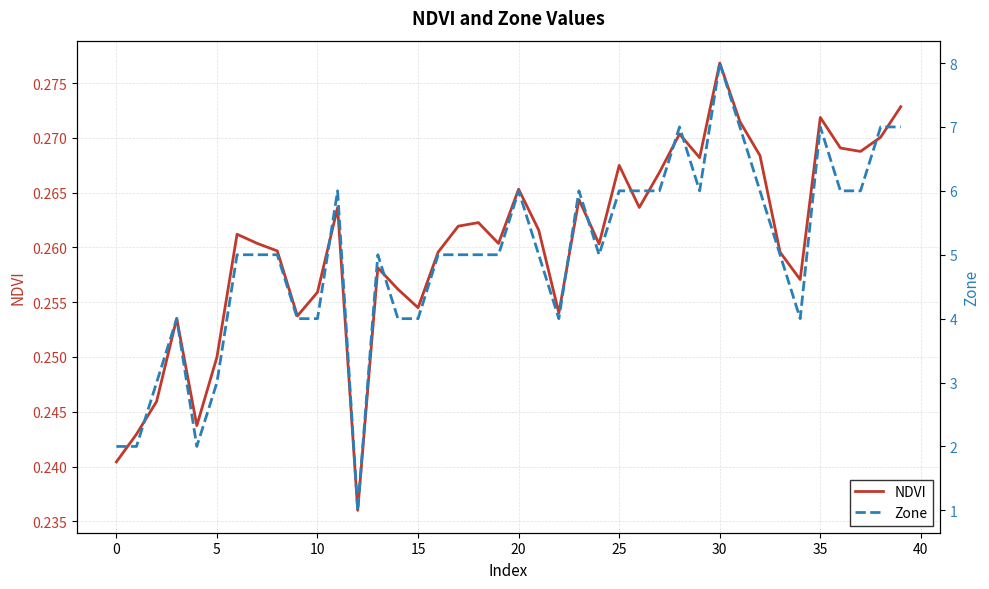

Does the chart have visible grid lines?

Yes